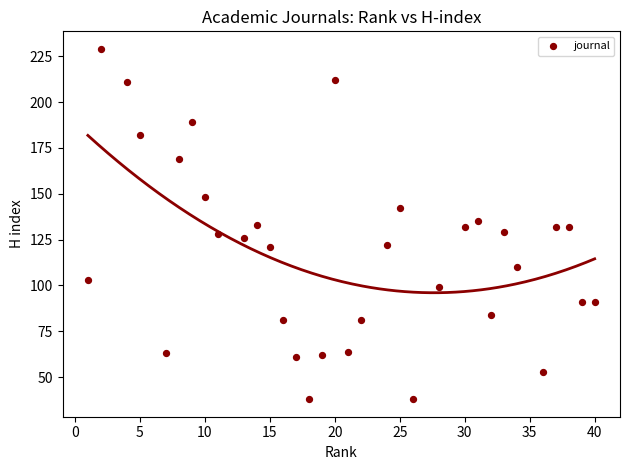

What is the range of Y values (max minus min)?

191